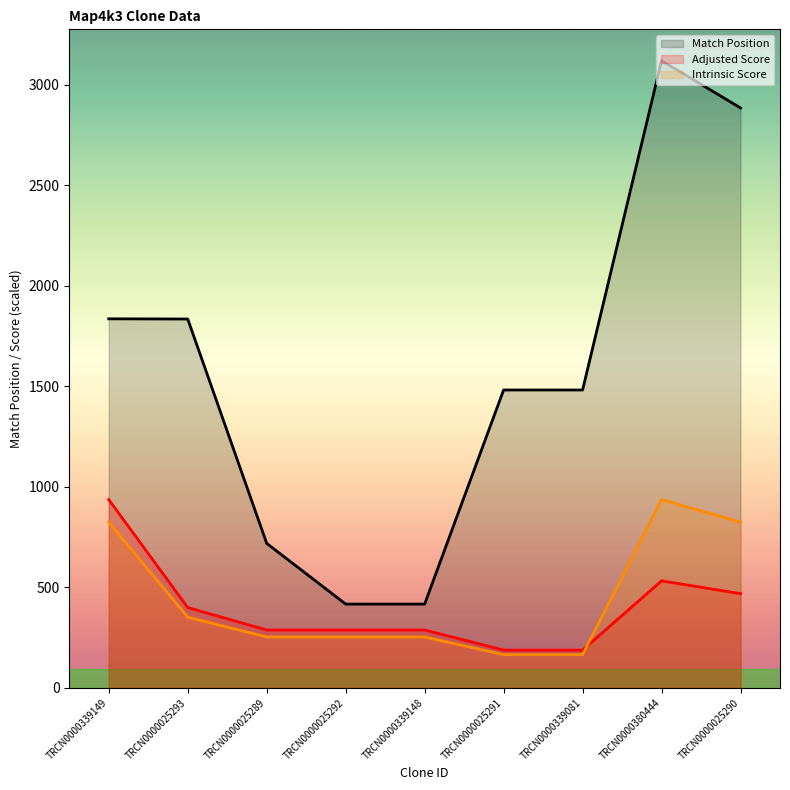

What is the difference between the Intrinsic Score values at TRCN0000025292 and TRCN0000025290?

570.8